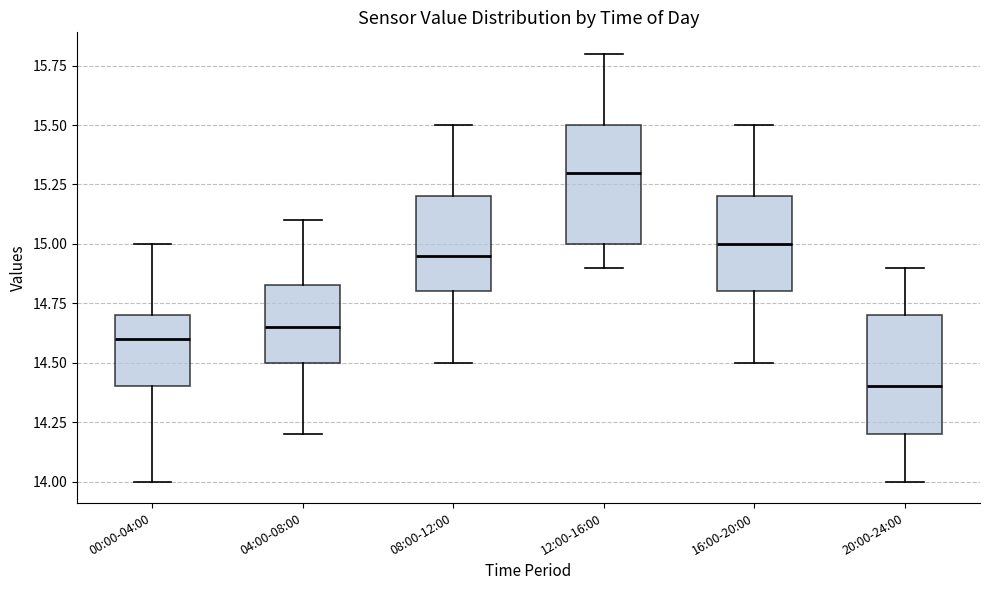

Which box has the lowest median line?

20:00-24:00